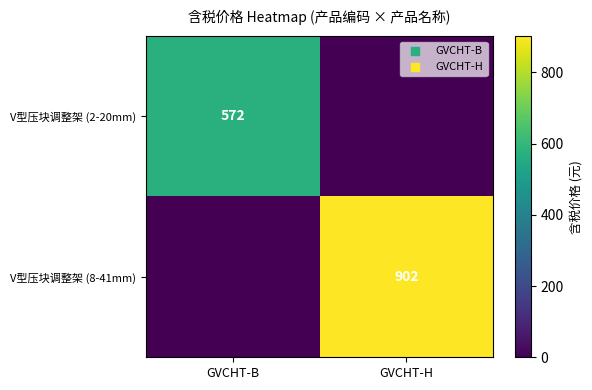

Is it true that V型压块调整架 (8-41mm) equals 902 at GVCHT-H?

True